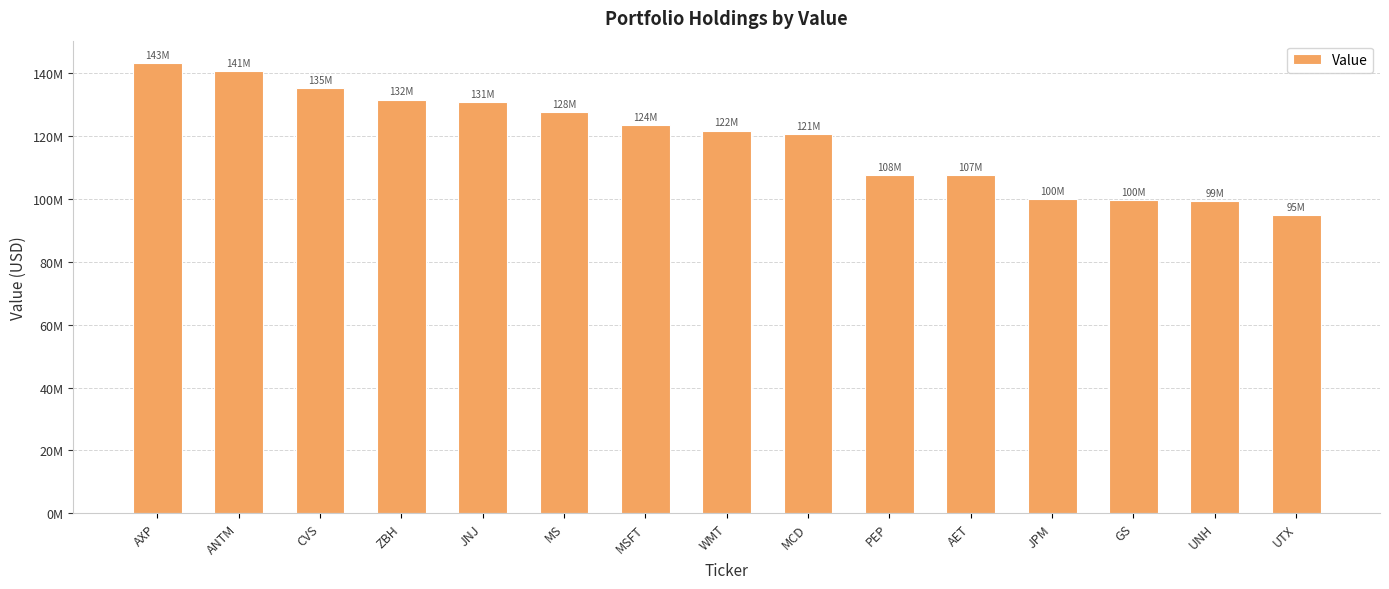

Are the bars horizontal?

No